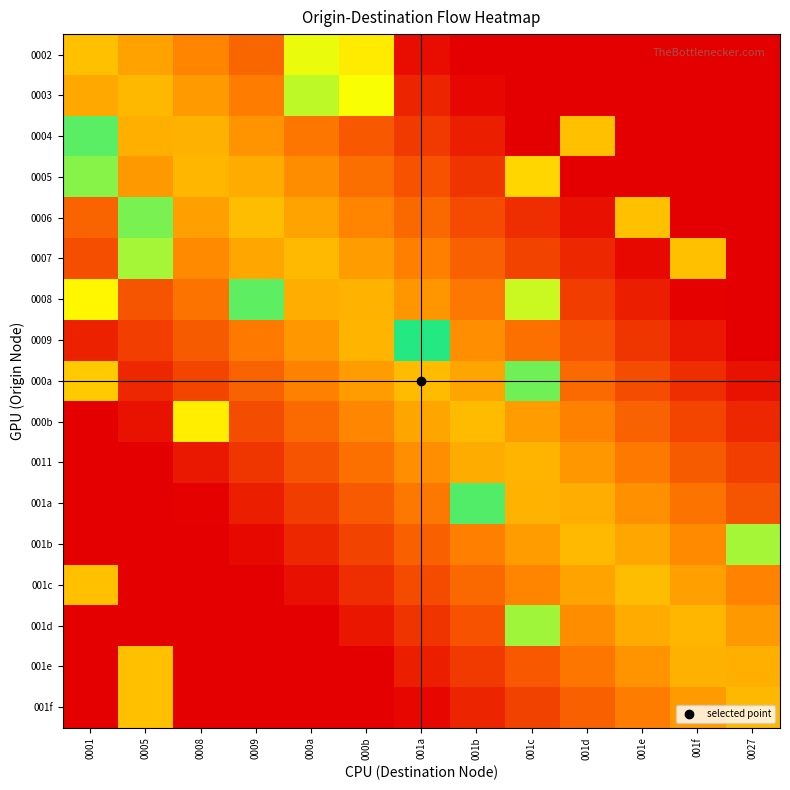

Between 000a and 0009, which is larger?

000a